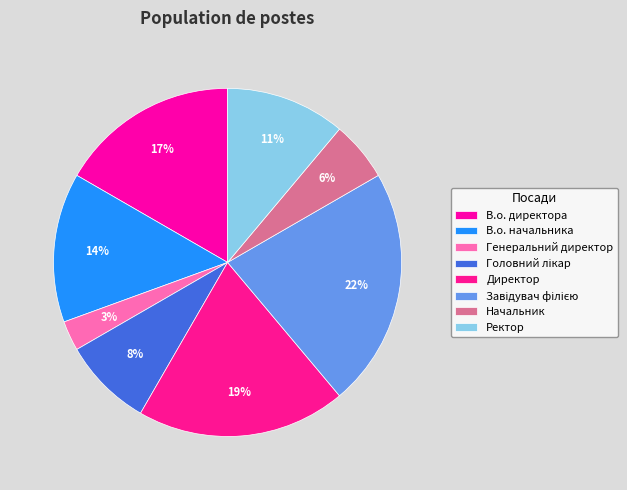

To the nearest percent, what is the combined percentage of В.о. начальника and Завідувач філією?

36%